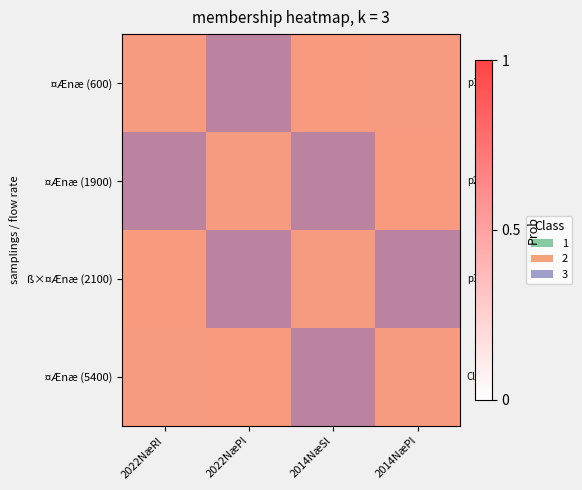

Rank the series by their maximum value, from highest to lowest.

¤Ænæ (600), ¤Ænæ (1900), ß×¤Ænæ (2100), ¤Ænæ (5400)